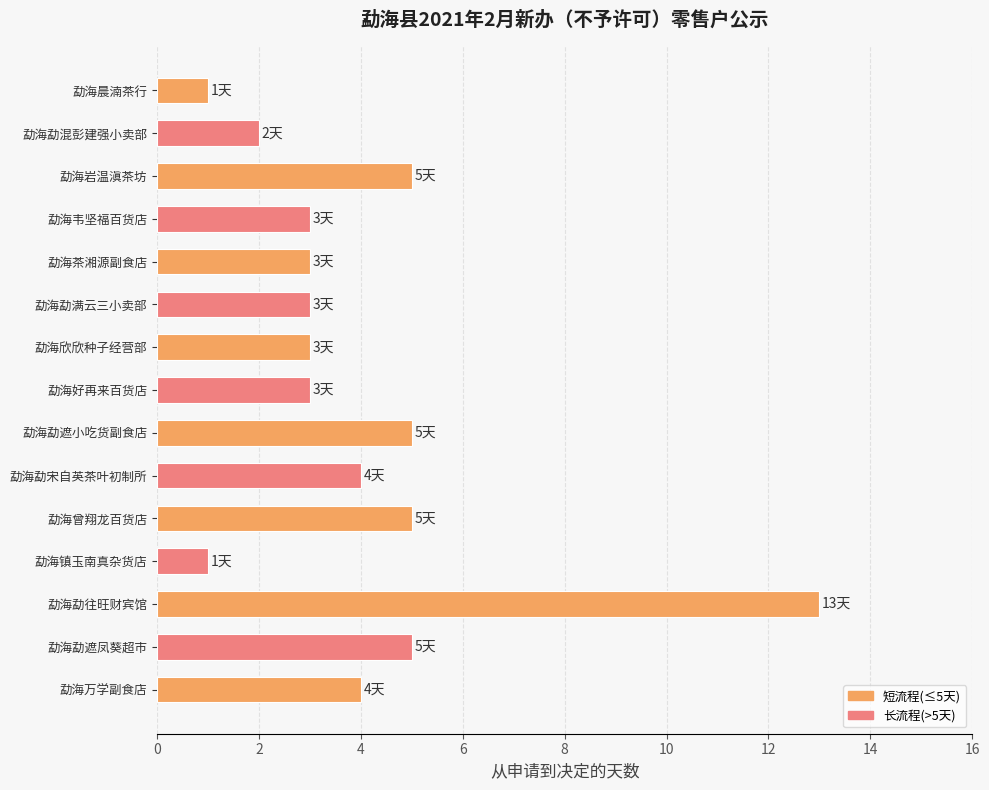

What is the maximum value shown in the chart?

13